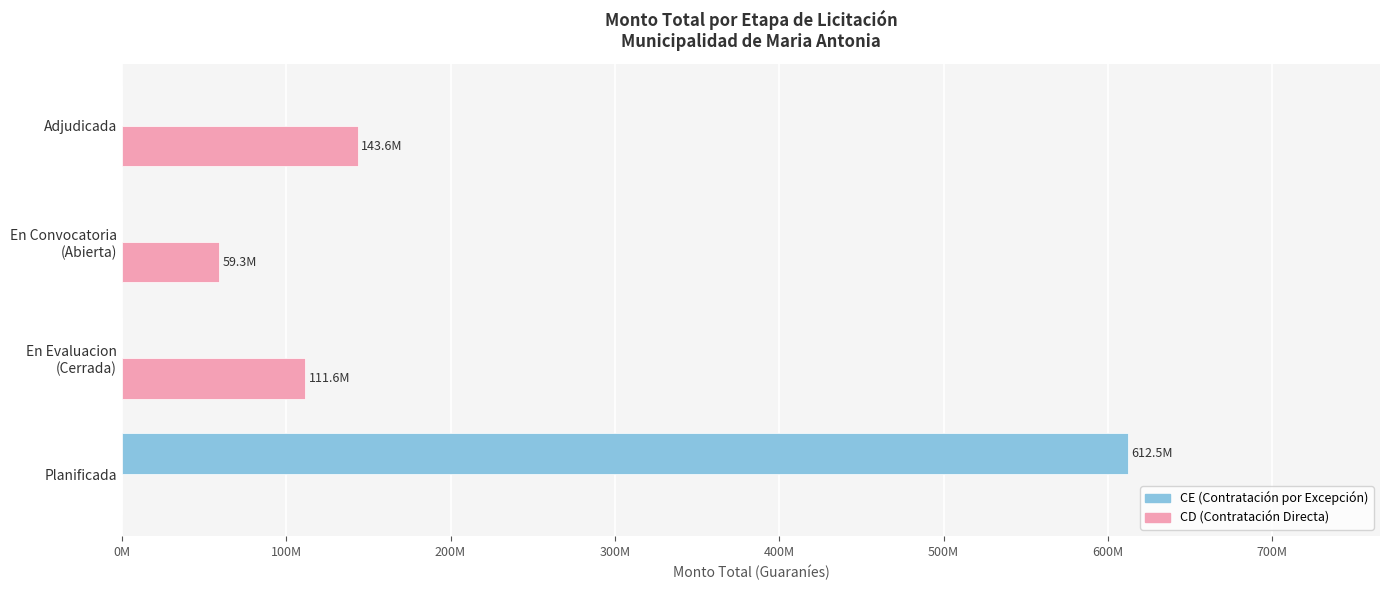

How many values in the CD (Contratación Directa) series exceed 111594345?

1